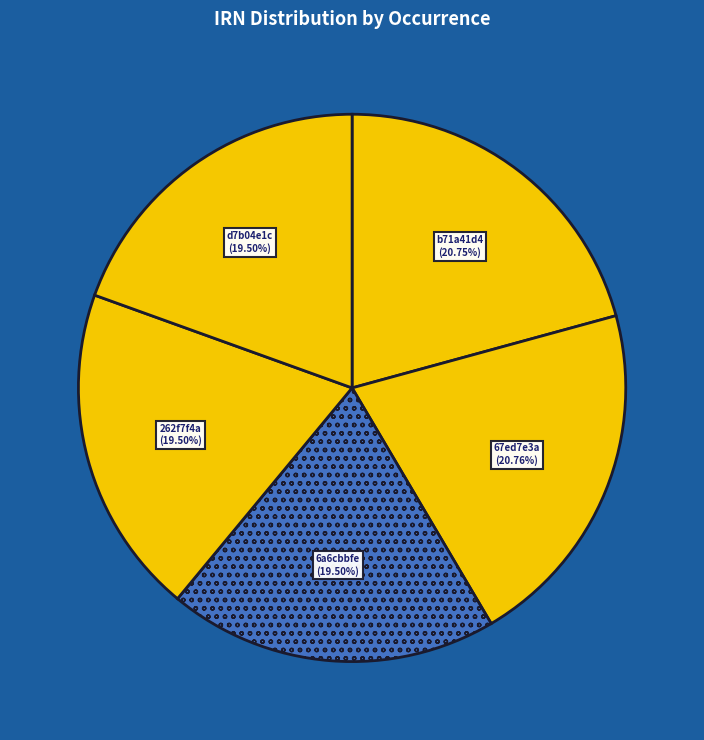

How many slices are in this pie chart?

5